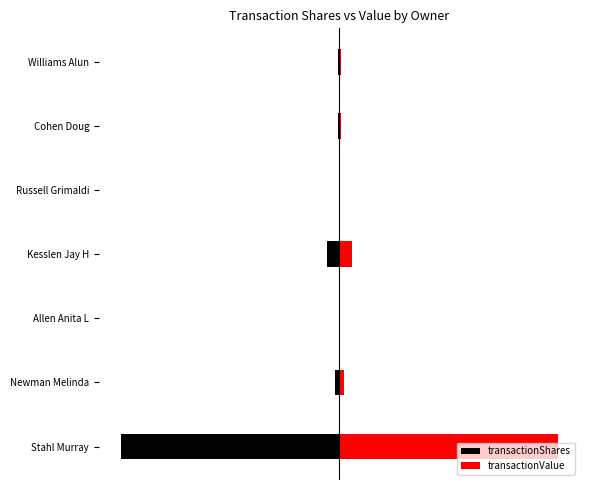

Is the value of transactionValue at Kesslen Jay H greater than the value of transactionShares at Williams Alun?

Yes